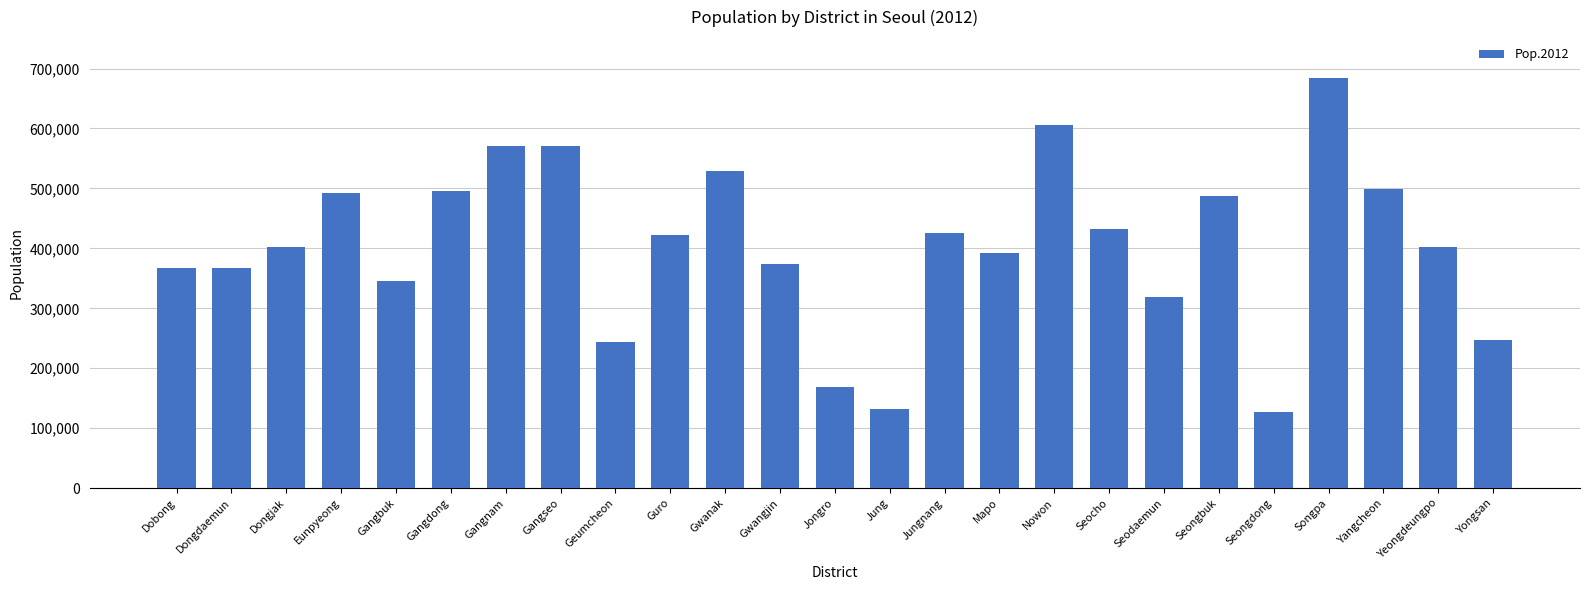

The chart shows a value of 565060 at Guro. True or false?

False